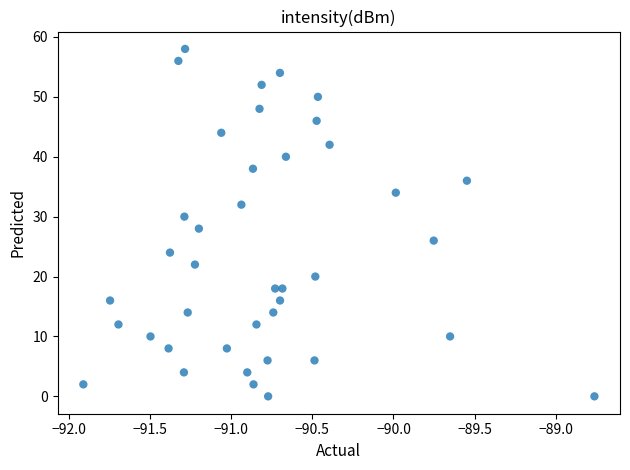

What is the range of Y values (max minus min)?

58